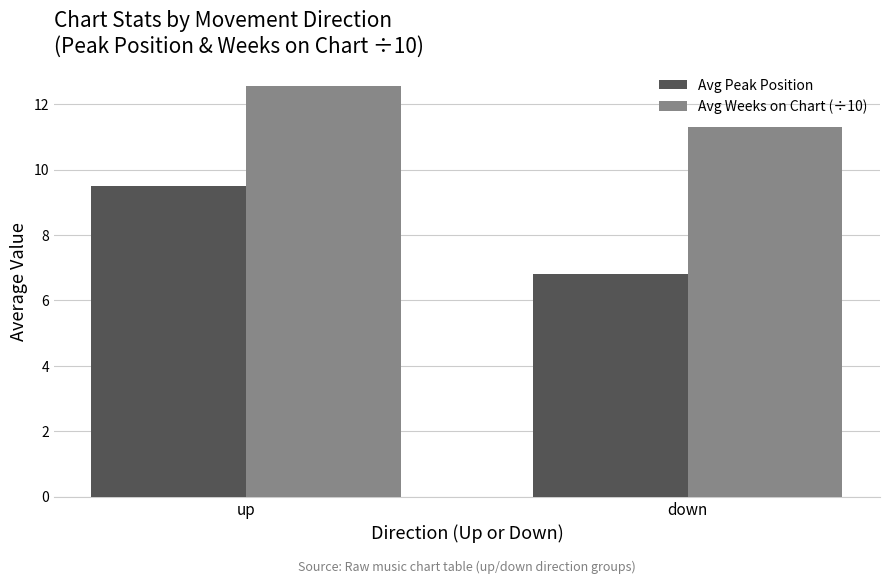

What is the difference between the Avg Weeks on Chart (÷10) values at up and down?

1.2